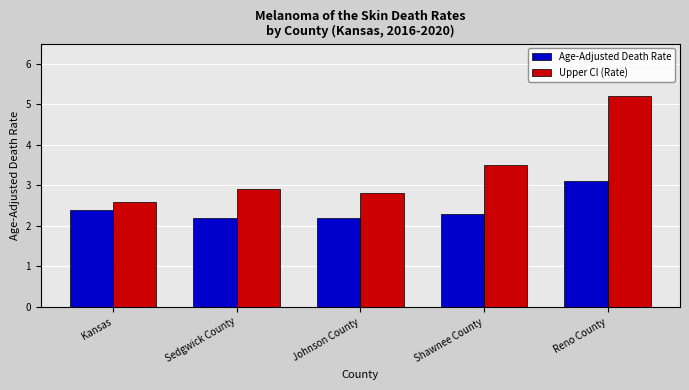

Reading right to left, what are all the values shown in this chart?

Age-Adjusted Death Rate: 3.1	2.3	2.2	2.2	2.4
Upper CI (Rate): 5.2	3.5	2.8	2.9	2.6